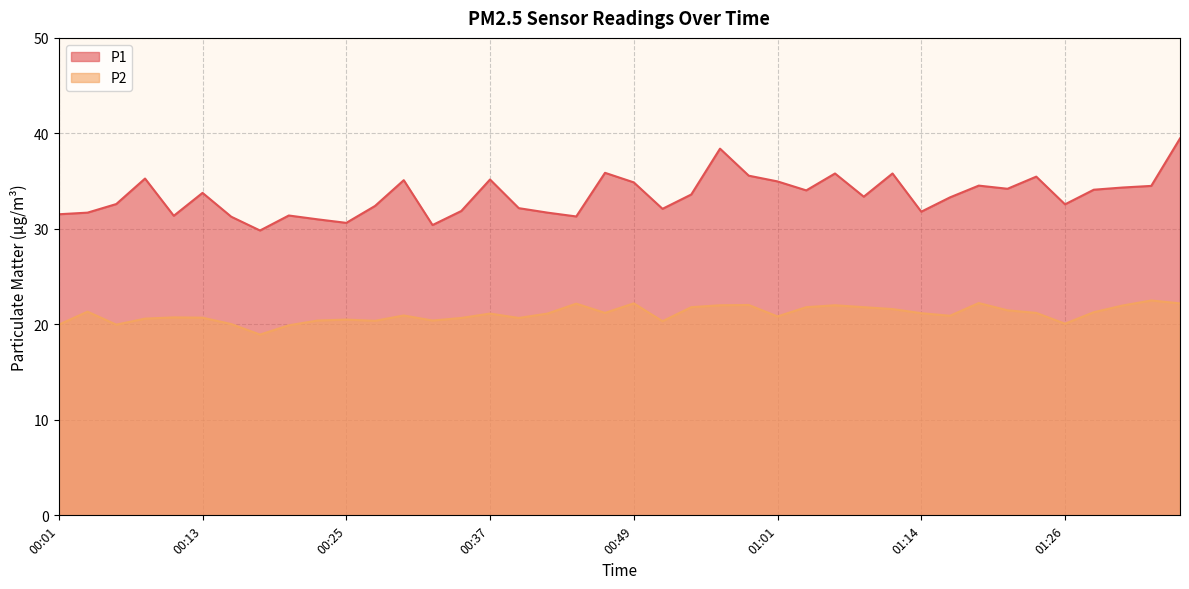

What is the difference between the maximum and minimum values in the P1 series?

9.6